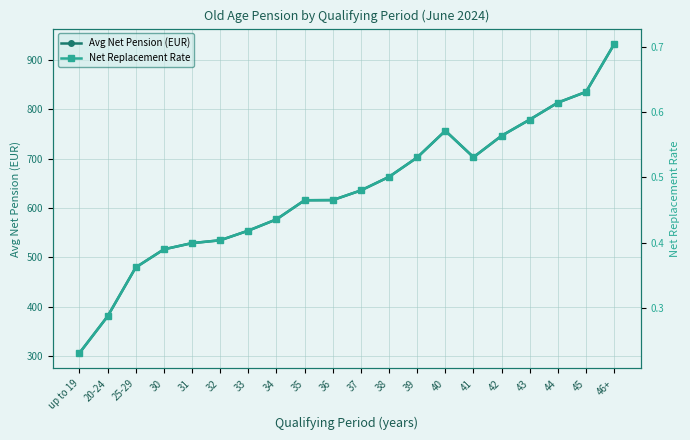

What value does the Avg Net Pension (EUR) series have at 32?

534.5